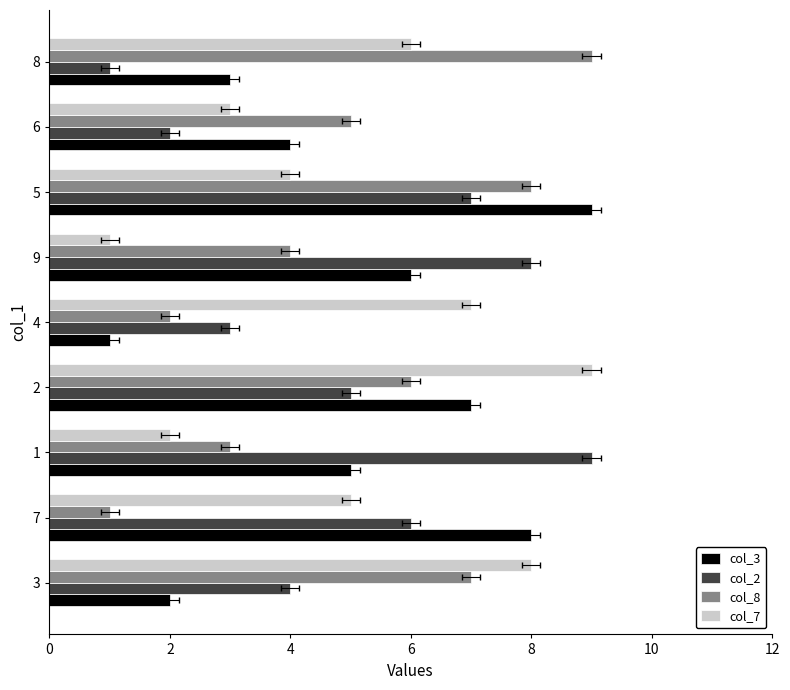

What is the highest value of the col_2 series?

9